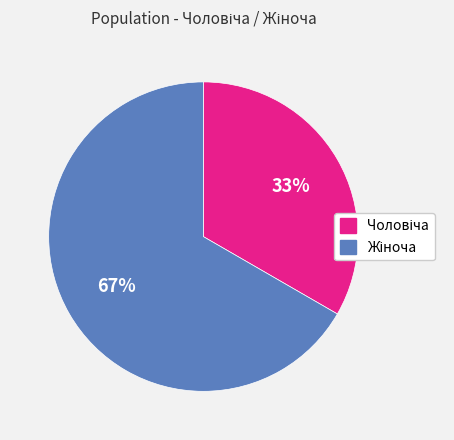

How many slices are in this pie chart?

2